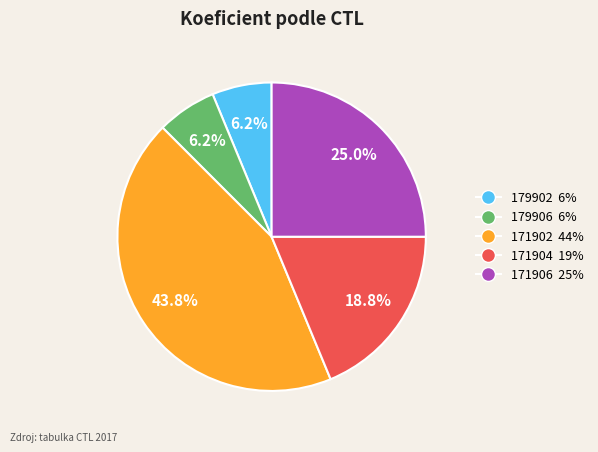

Which has a higher value, 171906 or 179906?

171906